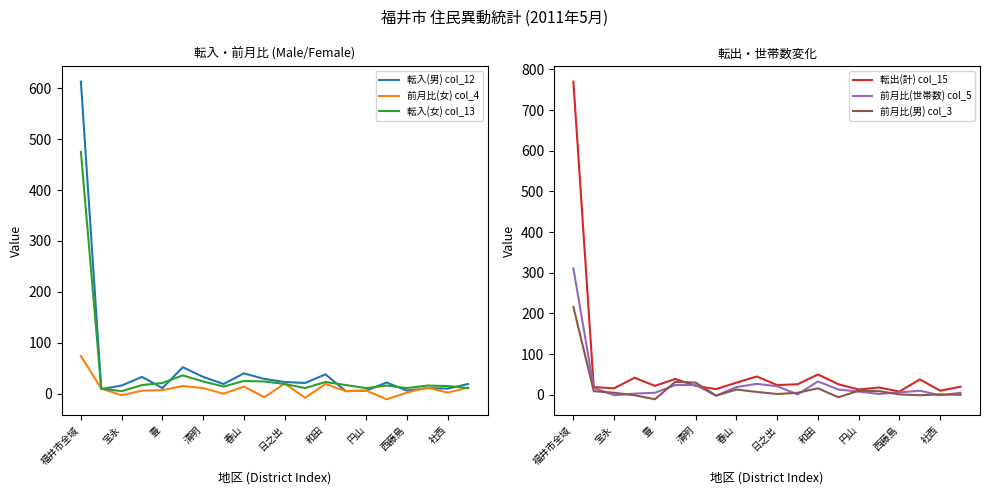

Is it true that 転入(男) col_12 equals 613 at 福井市全域?

True